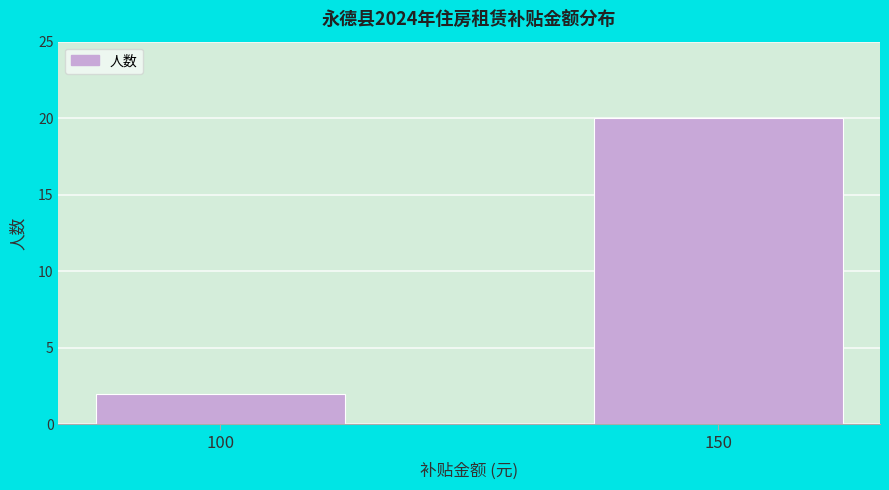

Reading right to left, extract all data points from this chart.

150=20	100=2